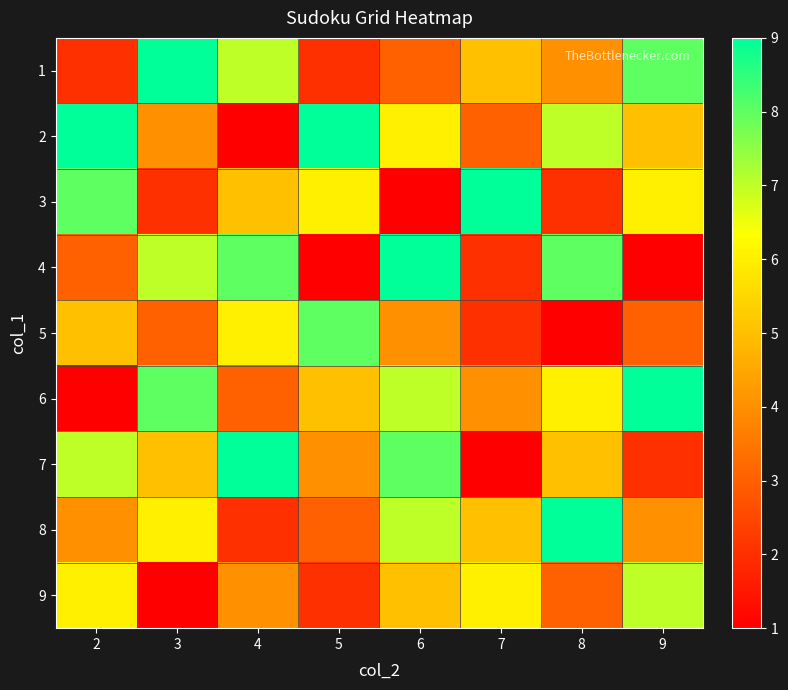

Reading right to left, what are all the values shown in this chart?

1: 9=8	8=4	7=5	6=3	5=2	4=7	3=9	2=2
2: 9=5	8=7	7=3	6=6	5=9	4=1	3=4	2=9
3: 9=6	8=2	7=9	6=1	5=6	4=5	3=2	2=8
4: 9=1	8=8	7=2	6=9	5=1	4=8	3=7	2=3
5: 9=3	8=1	7=2	6=4	5=8	4=6	3=3	2=5
6: 9=9	8=6	7=4	6=7	5=5	4=3	3=8	2=1
7: 9=2	8=5	7=1	6=8	5=4	4=9	3=5	2=7
8: 9=4	8=9	7=5	6=7	5=3	4=2	3=6	2=4
9: 9=7	8=3	7=6	6=5	5=2	4=4	3=1	2=6